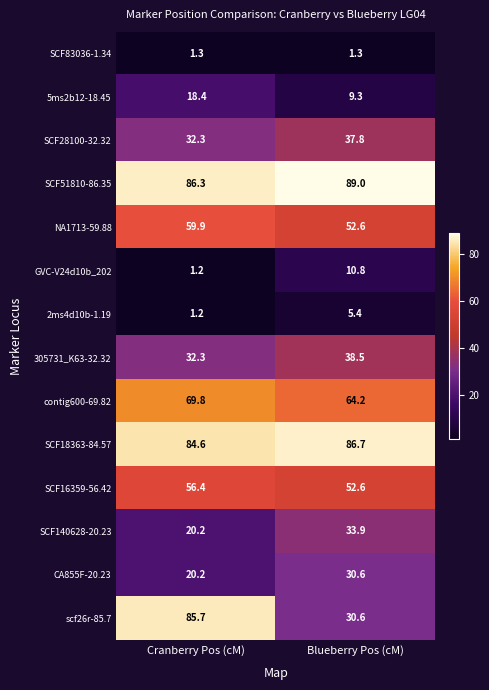

True or false: NA1713-59.88 has a value of 35.9 at Cranberry Pos (cM).

False